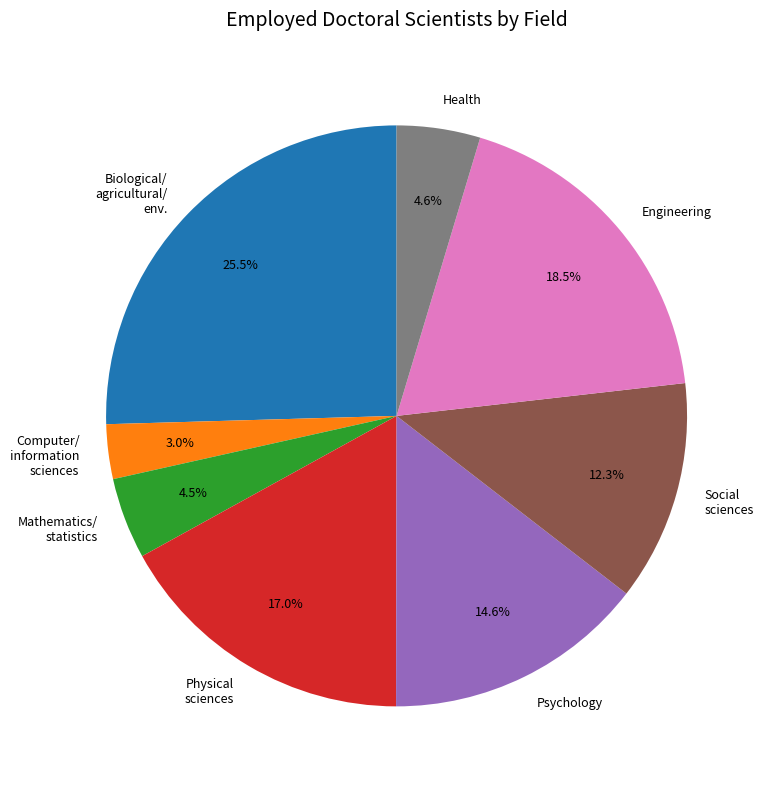

What percentage do Computer/ information sciences and Psychology together represent?

17.6%